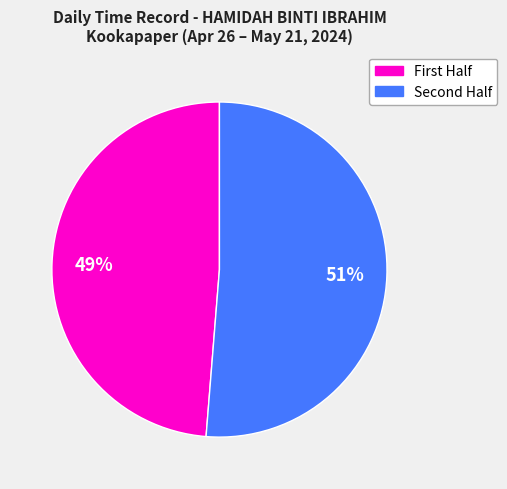

To the nearest percent, what is the average slice percentage?

50%